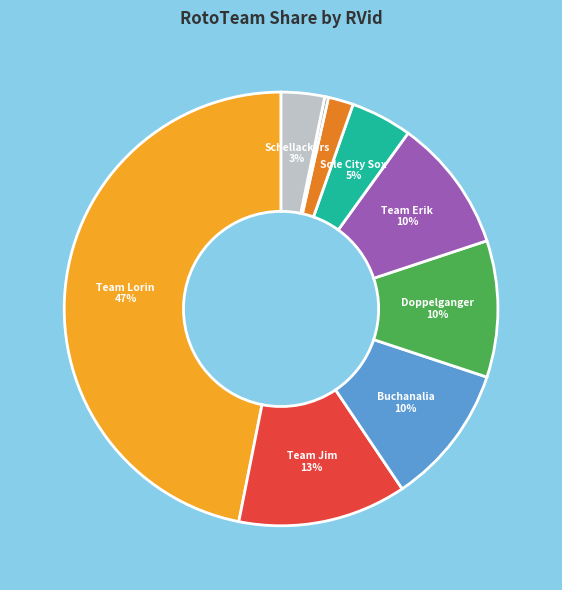

Does any single category account for the majority?

No